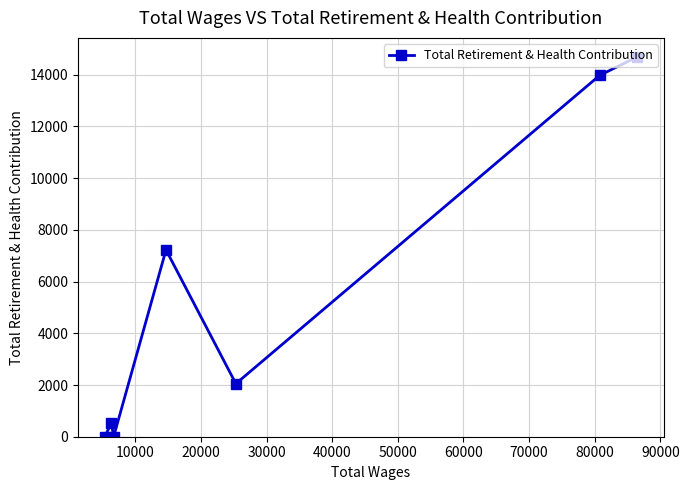

True or false: there are more than 0 points higher than both neighbors.

True